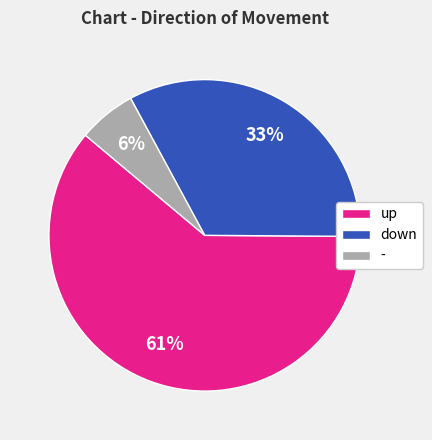

Do - and up together represent more than half of the pie?

Yes